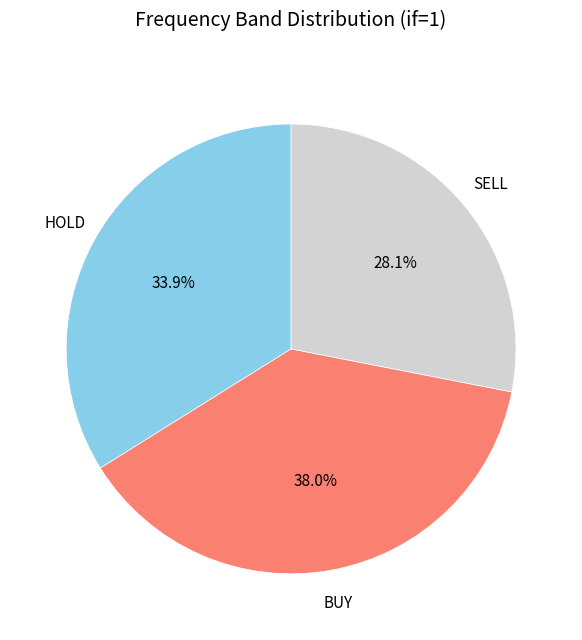

What is the largest slice in the pie chart?

BUY